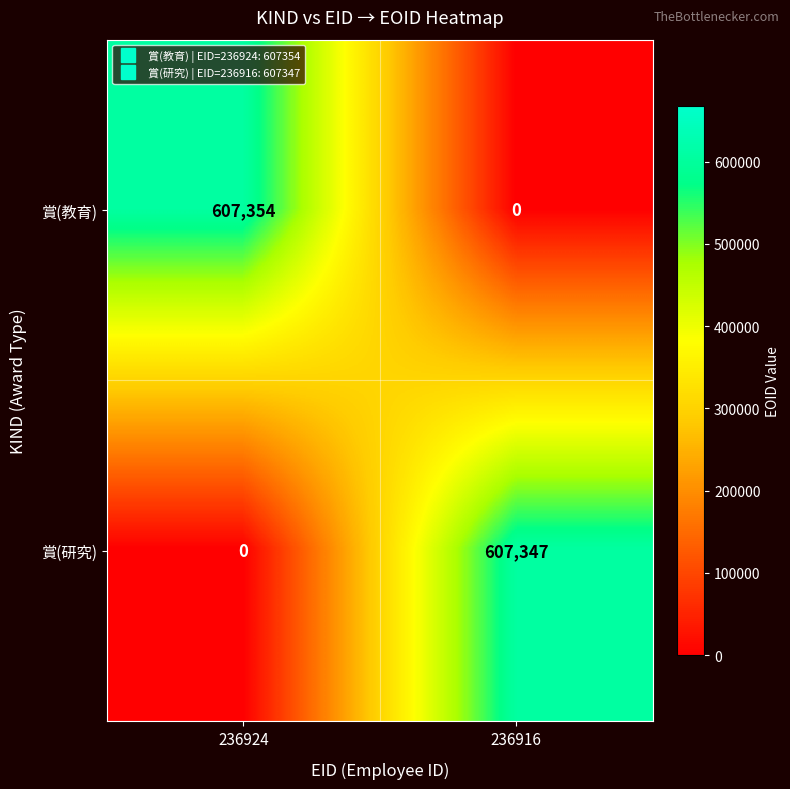

What is the sum of the 賞(教育) values at 236916 and 236924?

607354